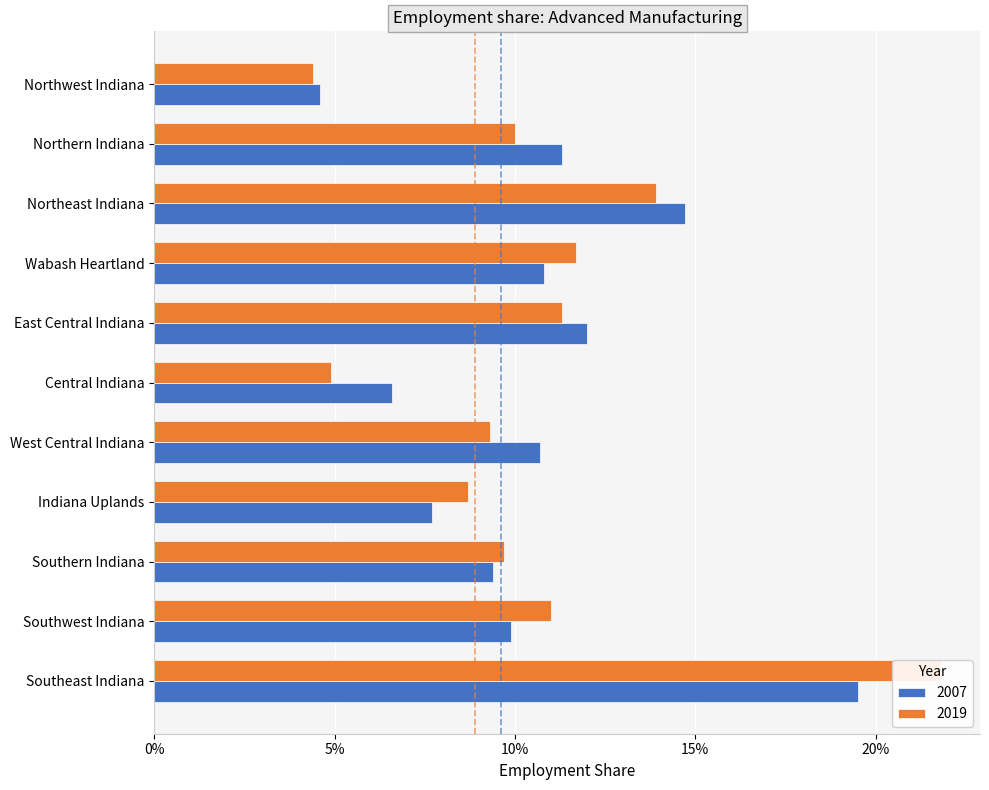

The 2007 series shows 0.1 at Wabash Heartland. True or false?

True